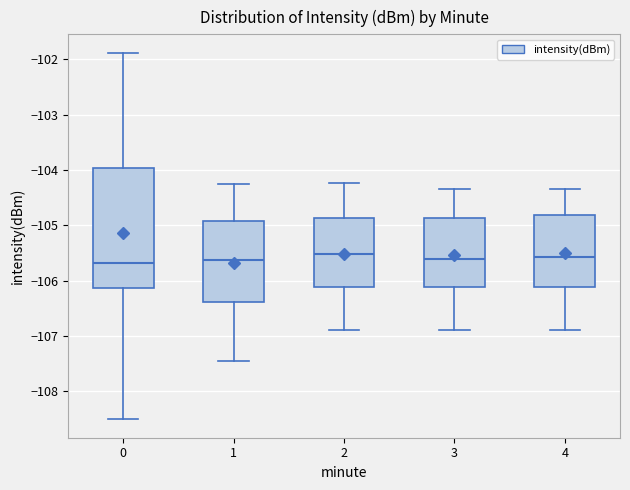

Reading left to right, transcribe this box plot: for each box, give where its median line is, the range the box spans, and where its two whiskers end, as read against the y-axis. The values are not printed on the chart, so give them approximately, as read against the axis.

0: median -105.7, box -106.1 to -104.0, whiskers -108.5 to -101.9
1: median -105.6, box -106.4 to -104.9, whiskers -107.5 to -104.2
2: median -105.5, box -106.1 to -104.9, whiskers -106.9 to -104.2
3: median -105.6, box -106.1 to -104.9, whiskers -106.9 to -104.3
4: median -105.6, box -106.1 to -104.8, whiskers -106.9 to -104.3